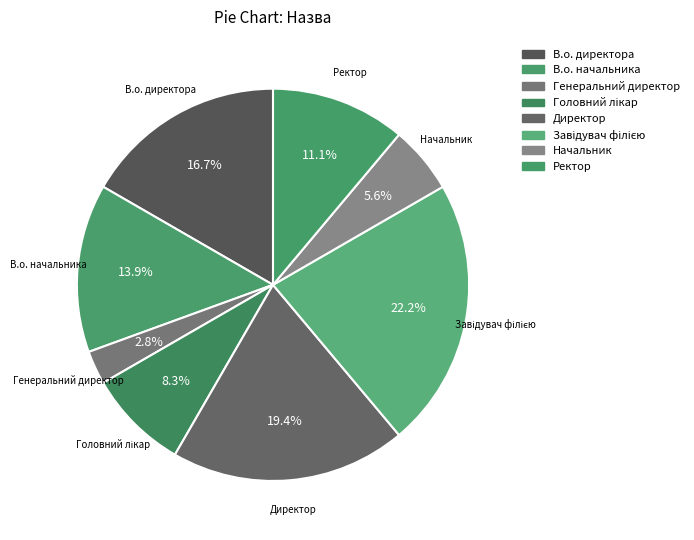

To the nearest percent, what is the average slice percentage?

12%